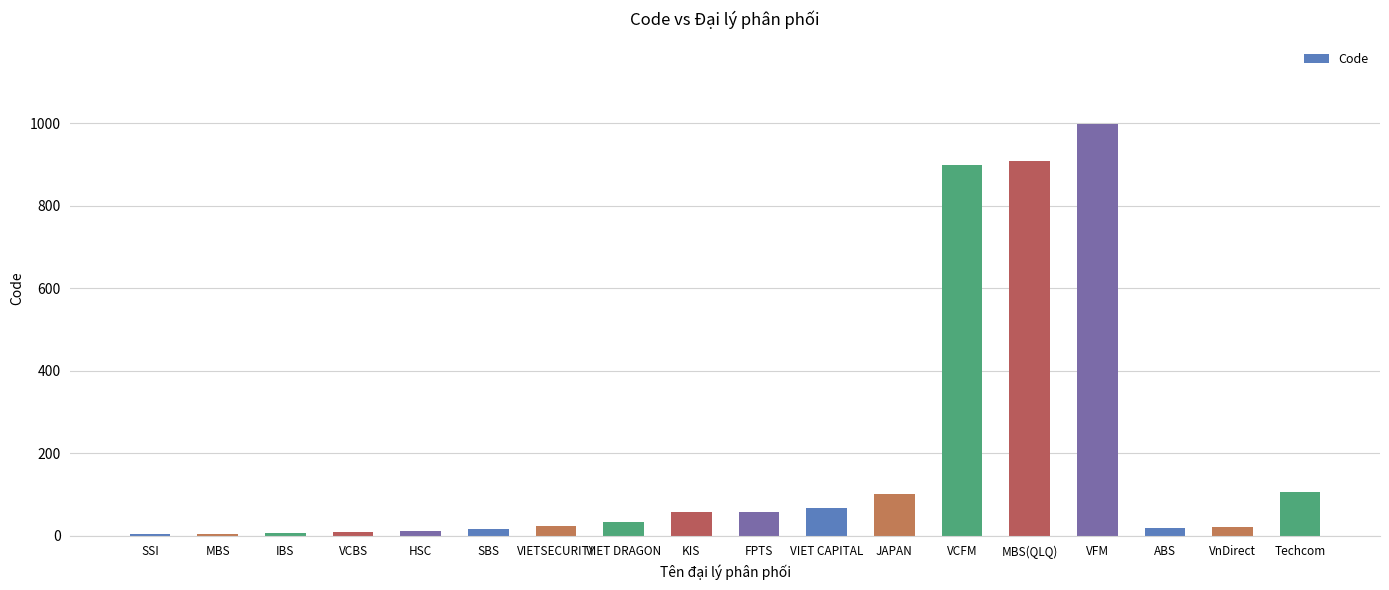

Are the bars grouped side by side (vs. stacked)?

No